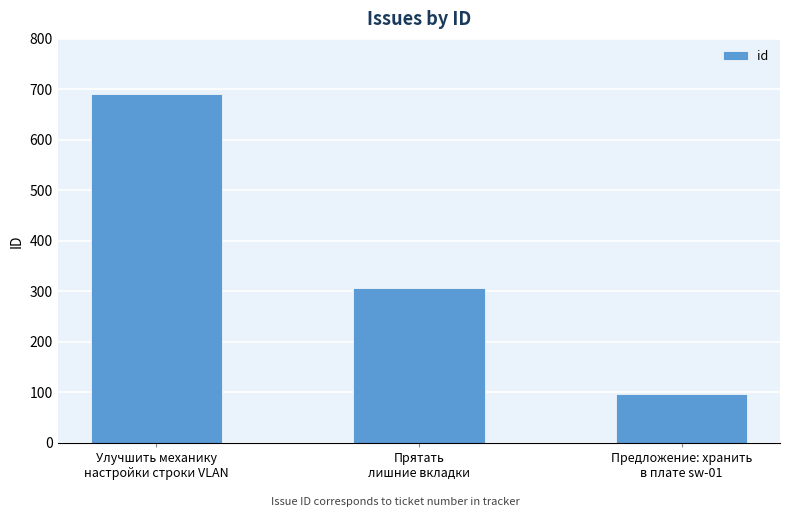

What is the difference between the values at Предложение: хранить
в плате sw-01 and Прятать
лишние вкладки?

209